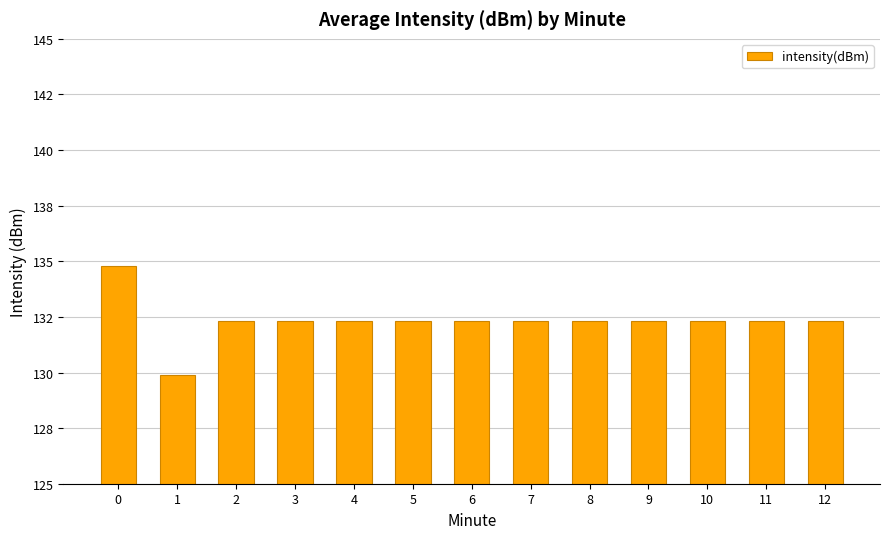

What is the value of the 2nd bar from the left?

129.9